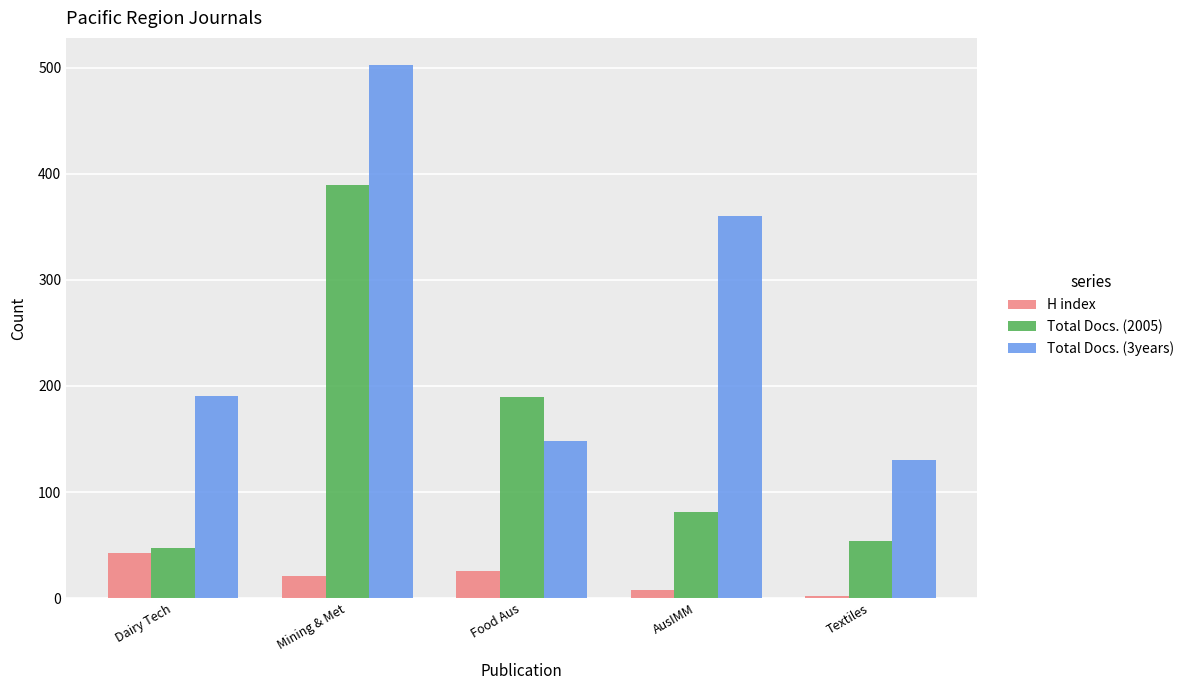

What is the sum of all H index values?

100